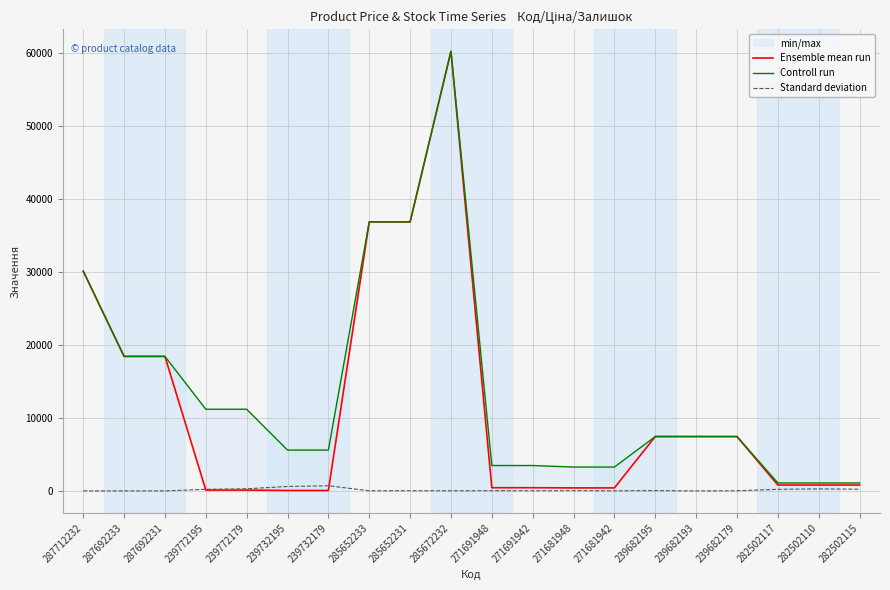

At how many categories does at least one series exceed 33612?

3